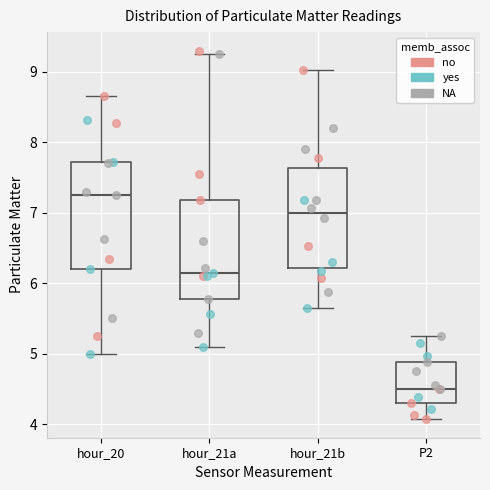

Where does the lower whisker of the box for hour_21b end on the y-axis? The values are not printed on the chart, so give them approximately, as read against the axis.

5.7